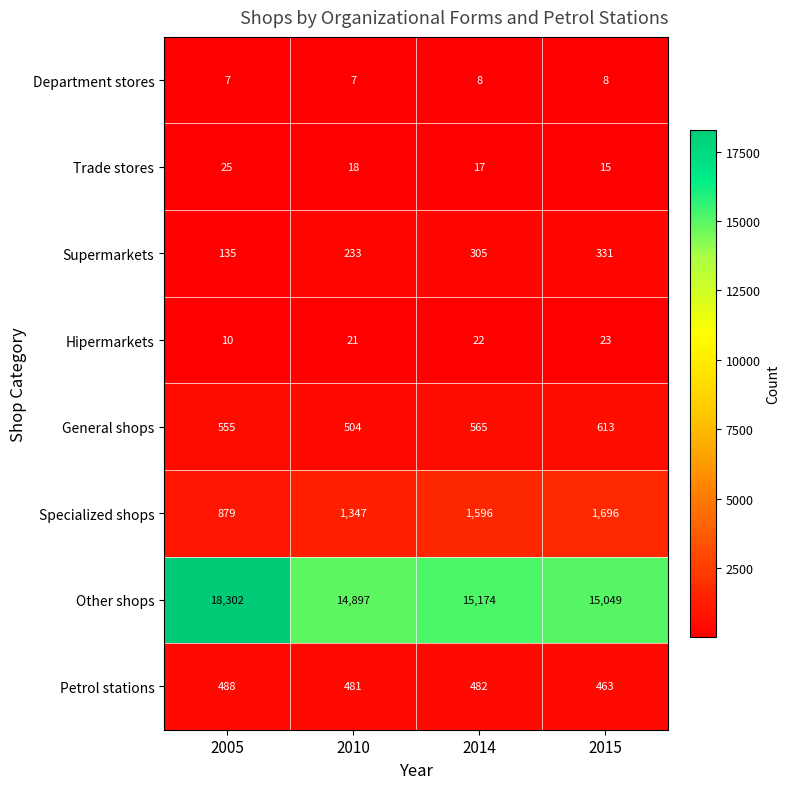

List the series in order of their peak value, lowest first.

Department stores, Hipermarkets, Trade stores, Supermarkets, Petrol stations, General shops, Specialized shops, Other shops